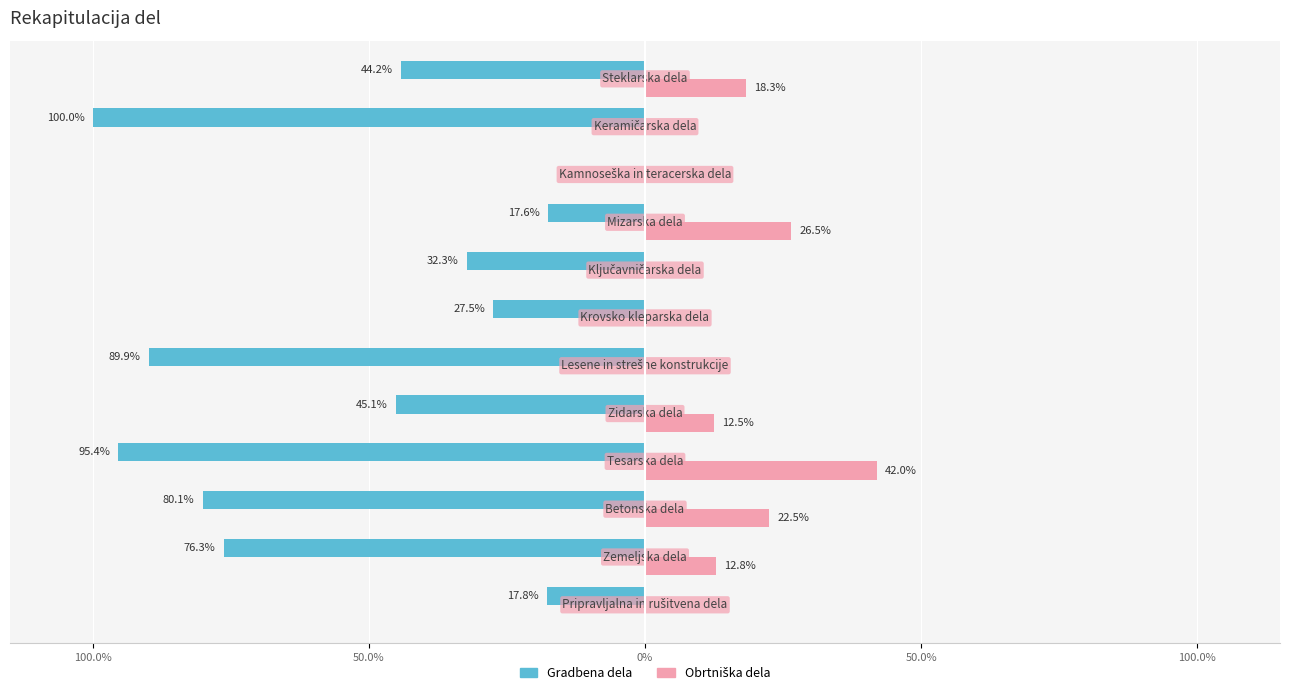

What is the average value of the Gradbena dela series?

-52.2